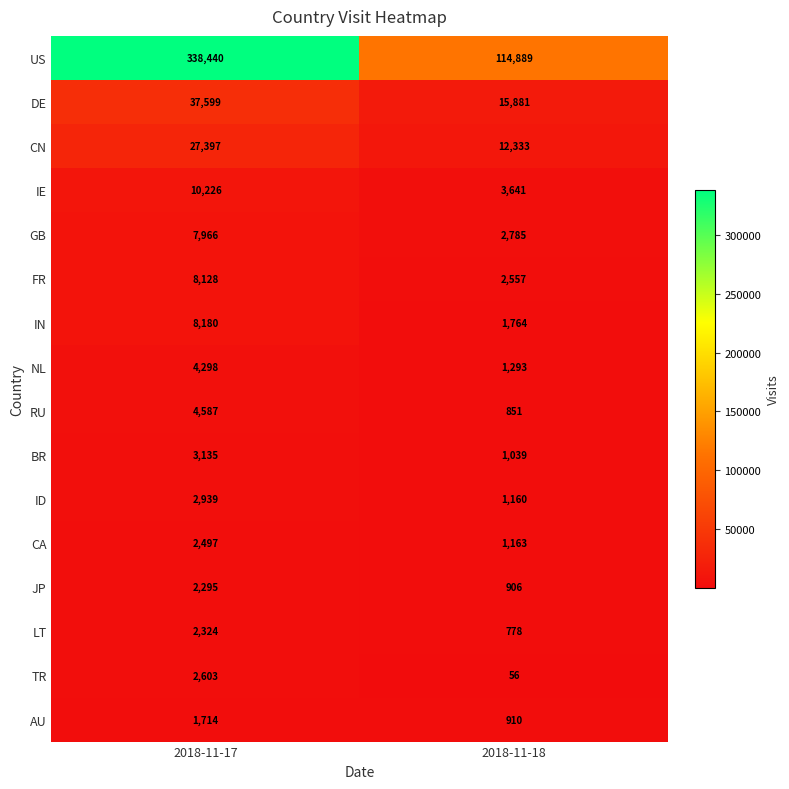

Is it true that BR equals 1757 at 2018-11-18?

False